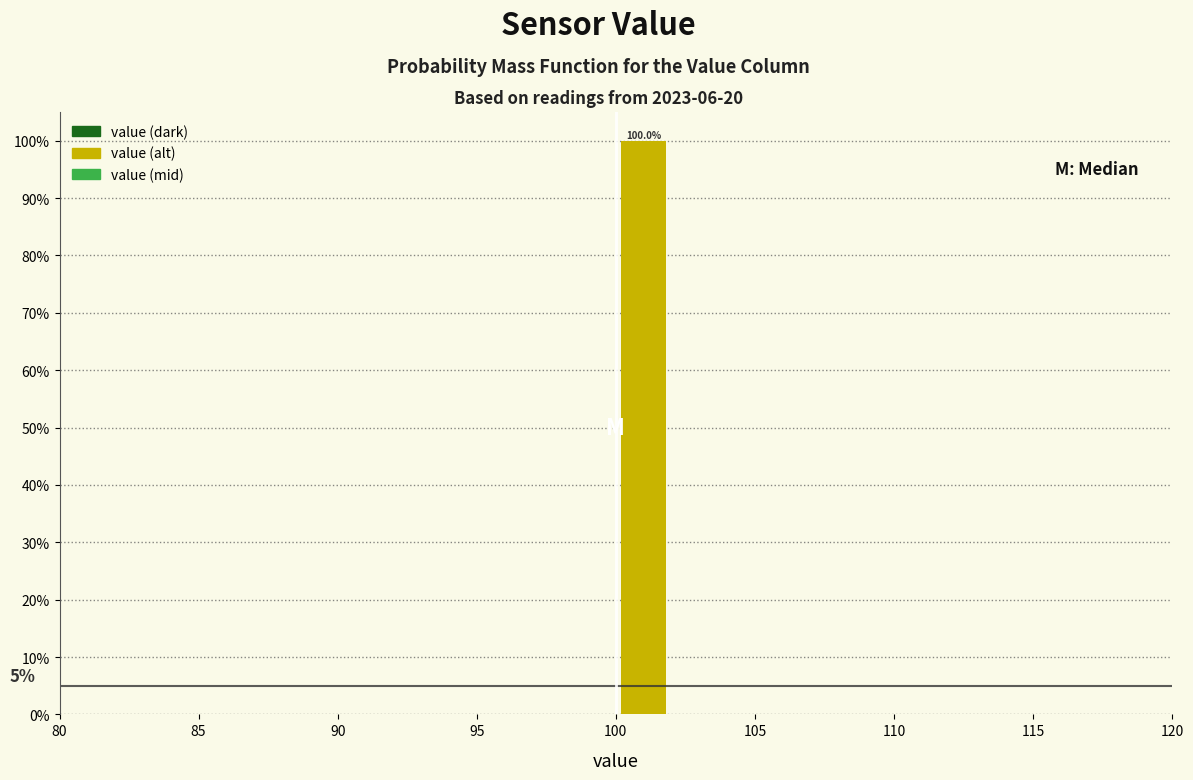

Which range on the x-axis has the tallest bar?

100 to 102